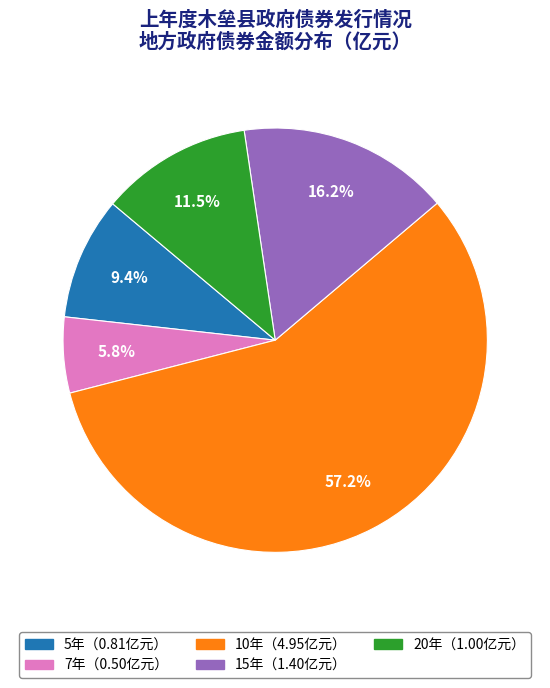

How many slices are in this pie chart?

5